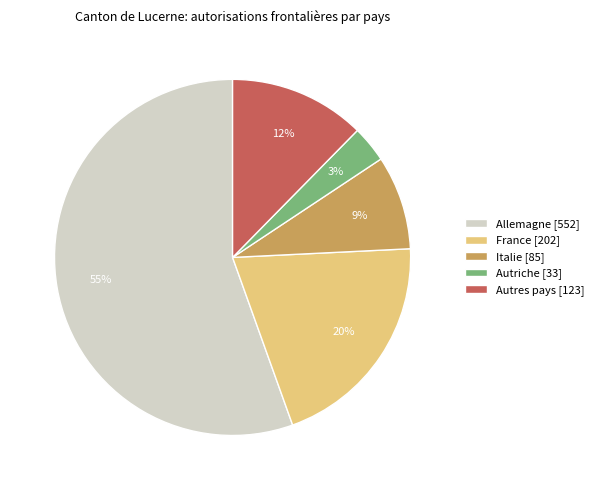

To the nearest percent, what is the average slice percentage?

20%